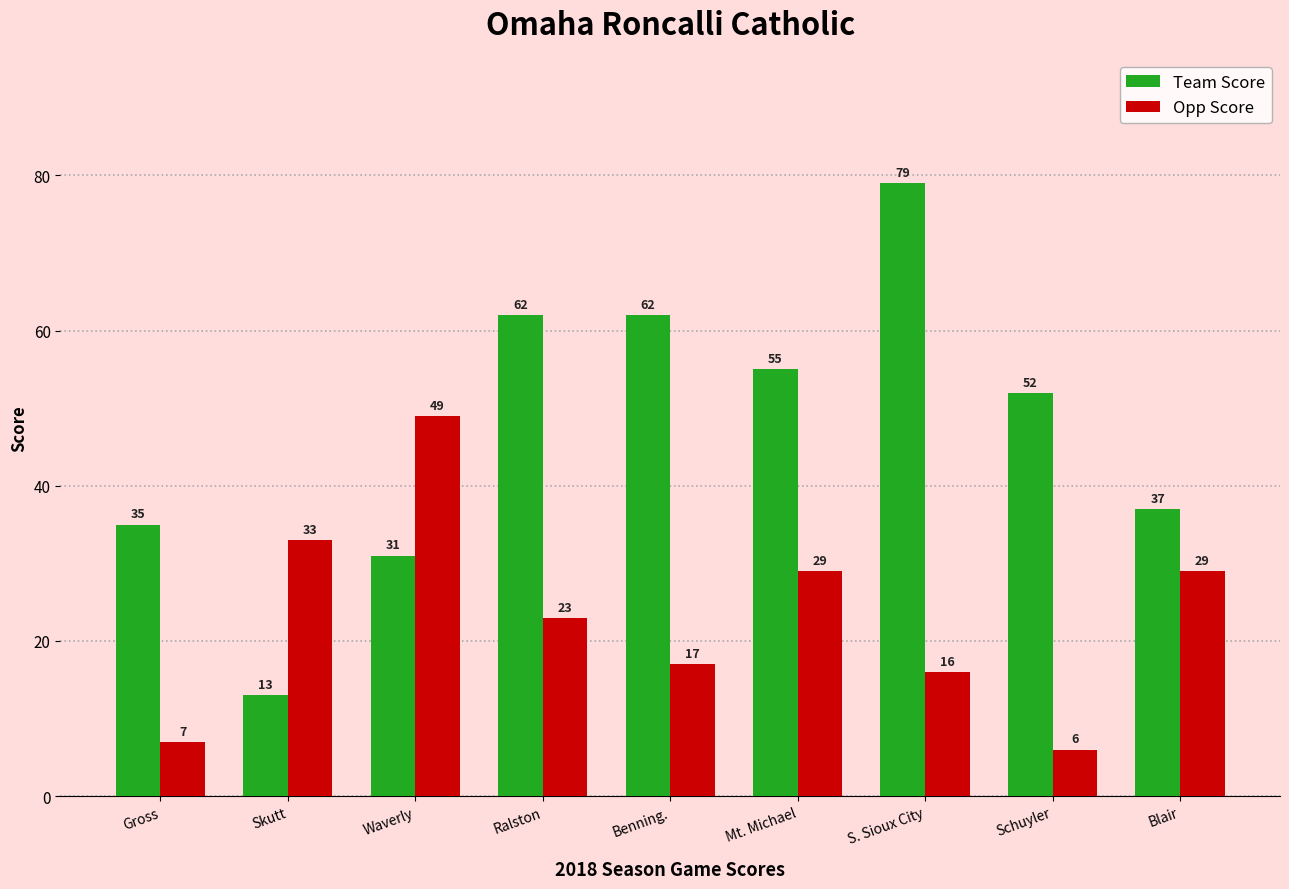

Which series has the largest range (max minus min)?

Team Score